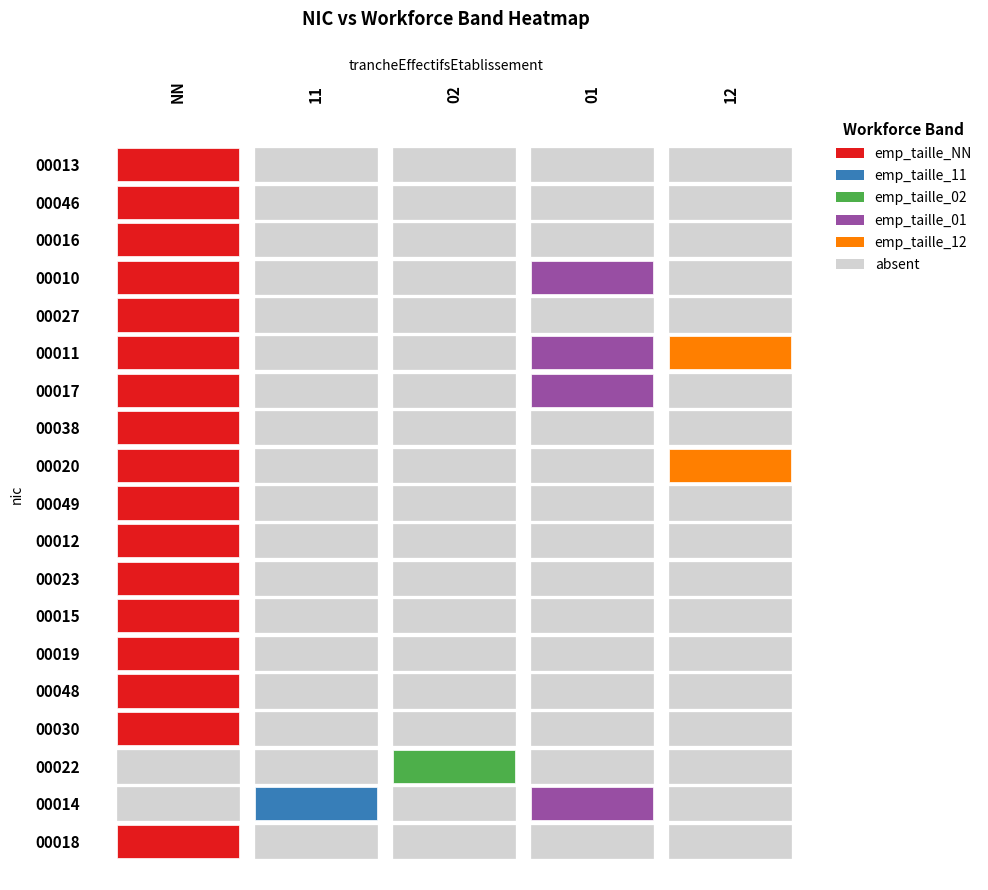

Is it true that 00013 equals 0 at 11?

True